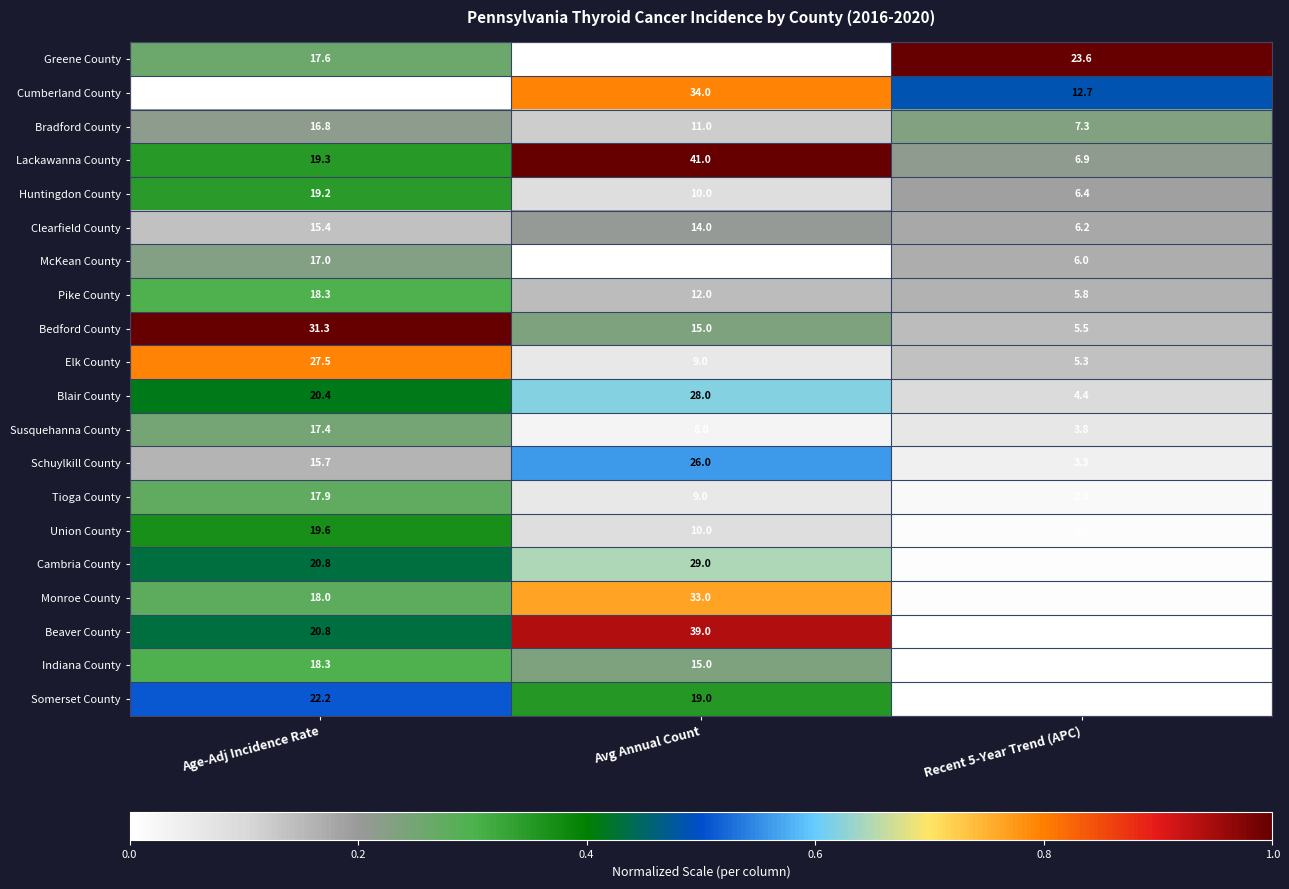

Is it true that Indiana County equals 18.3 at Age-Adj Incidence Rate?

True